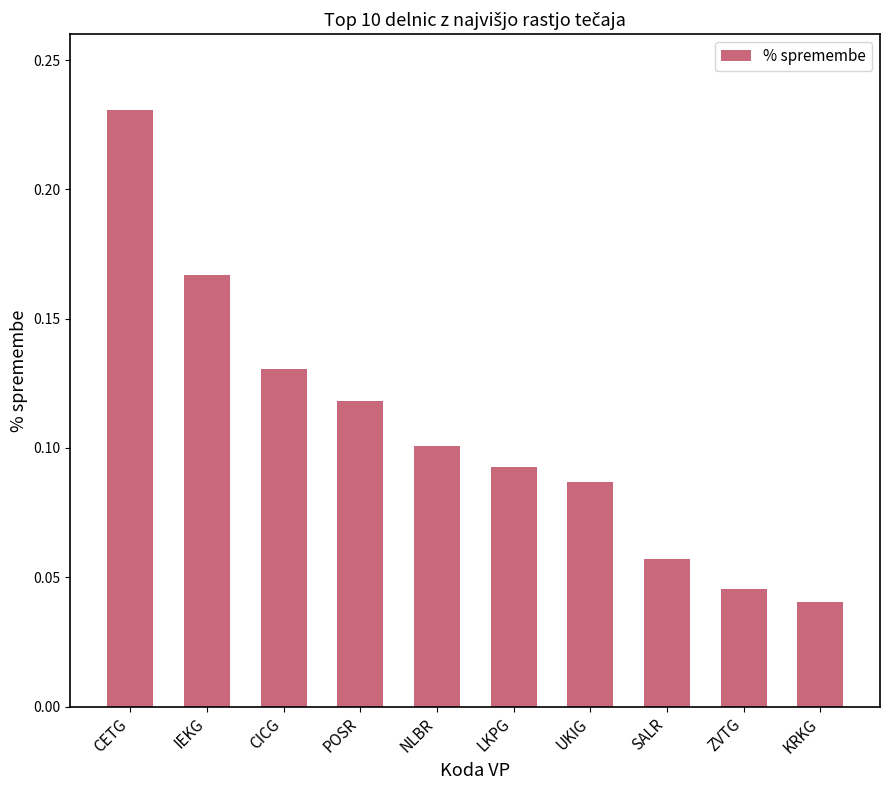

What is the sum of all values?

1.1